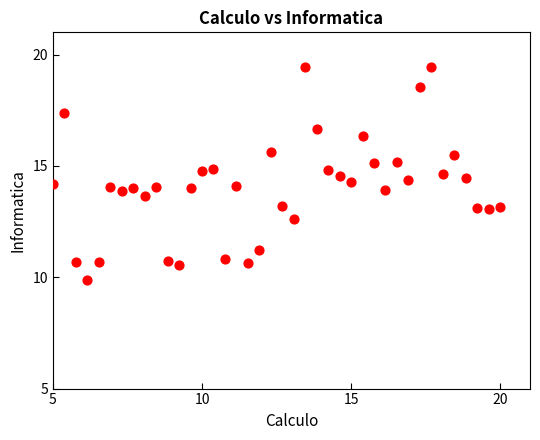

What is the range of X values (max minus min)?

15.0